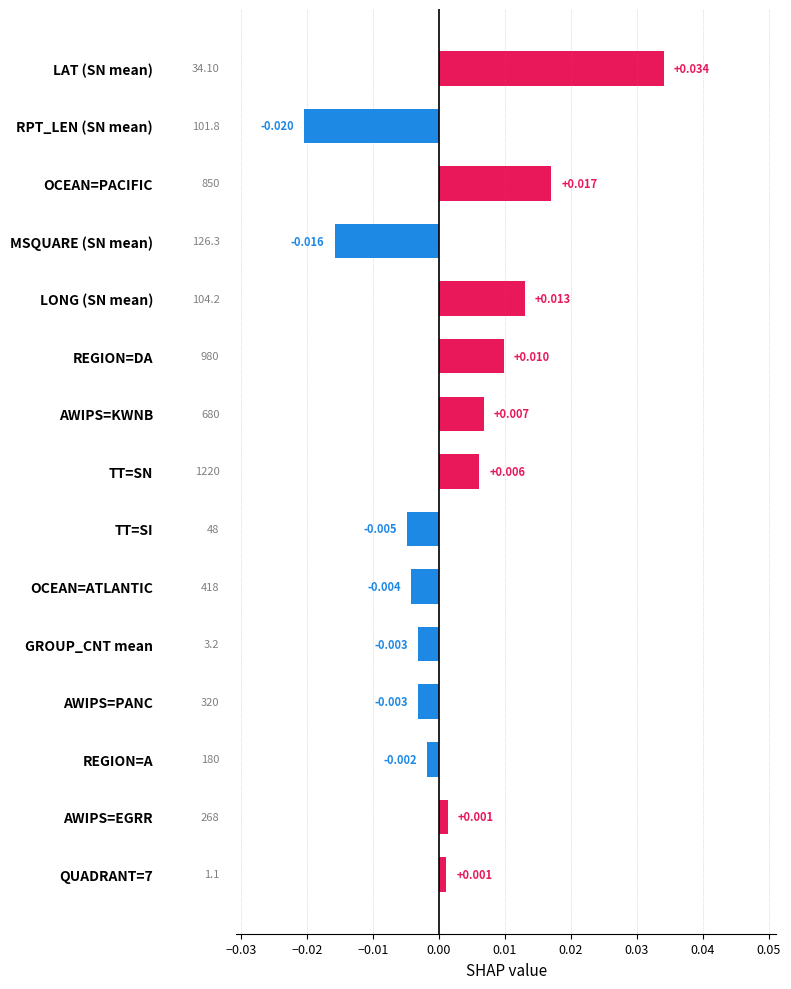

Between REGION=DA and AWIPS=KWNB, which is larger?

REGION=DA